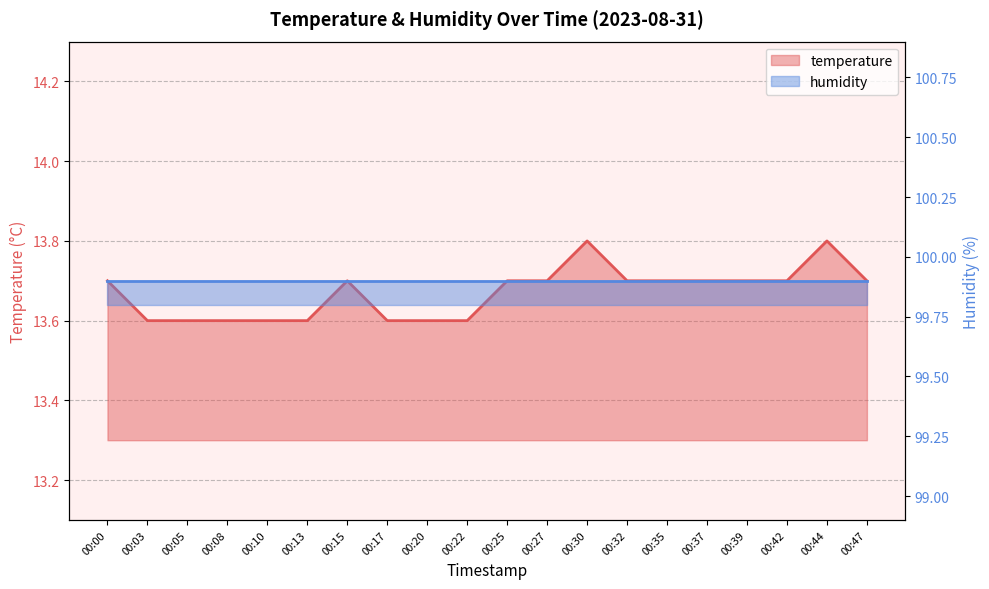

At which label is the value closest to 13?

00:03